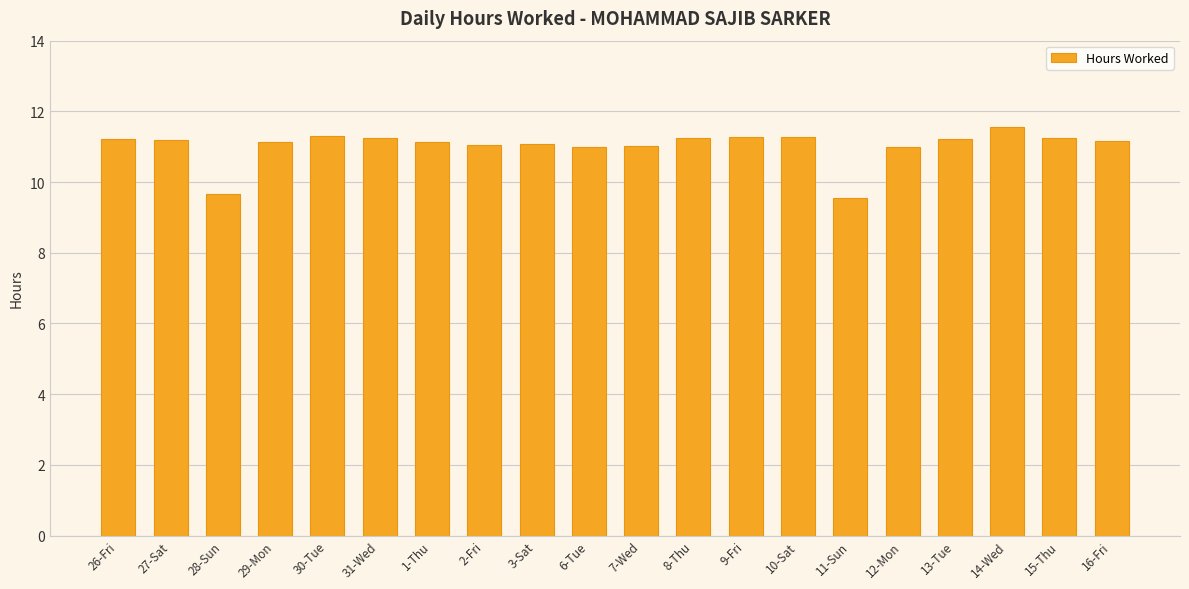

Are the bars horizontal?

No